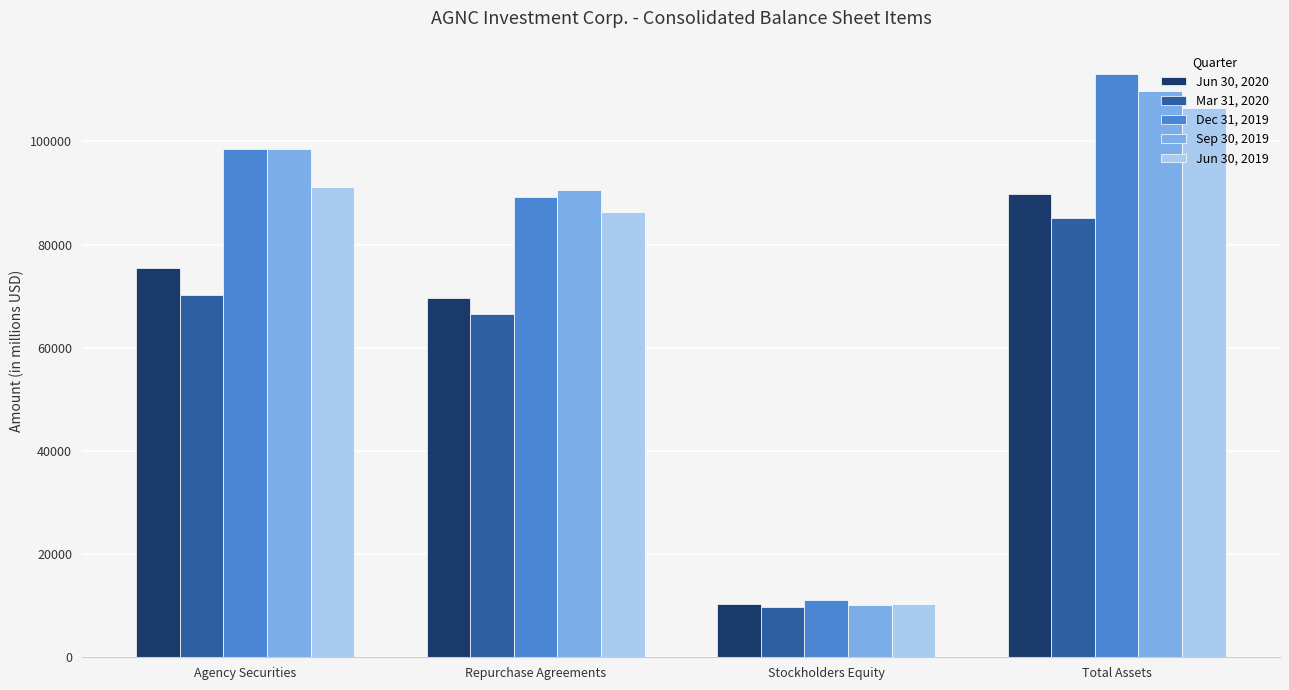

Does the chart contain any negative values?

No